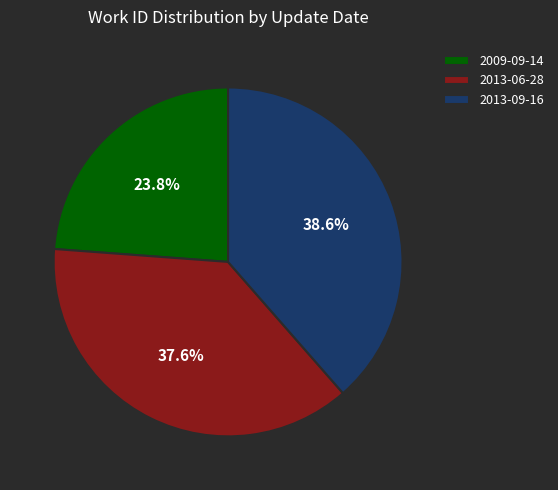

How many slices are in this pie chart?

3